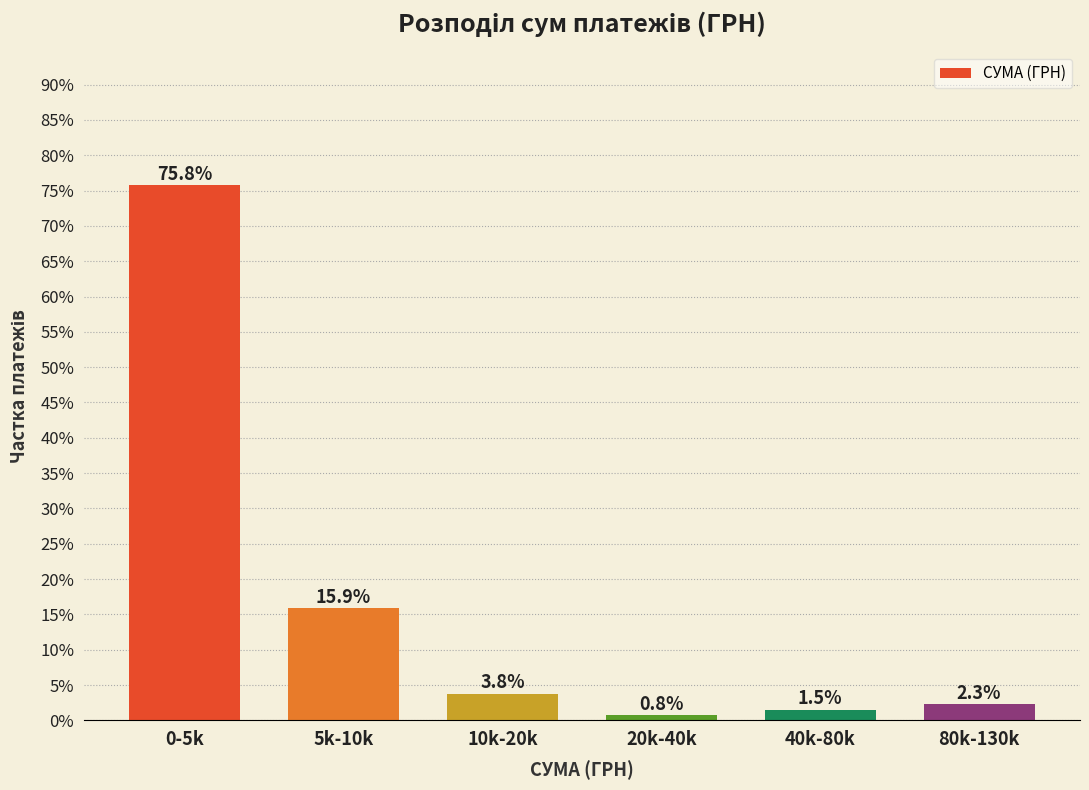

Are the bars horizontal?

No